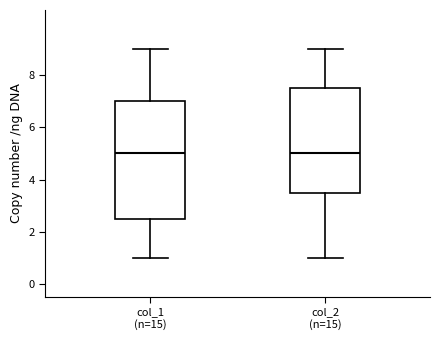

Where is the upper edge of the box for col_1 (n=15) on the y-axis? The values are not printed on the chart, so give them approximately, as read against the axis.

7.0